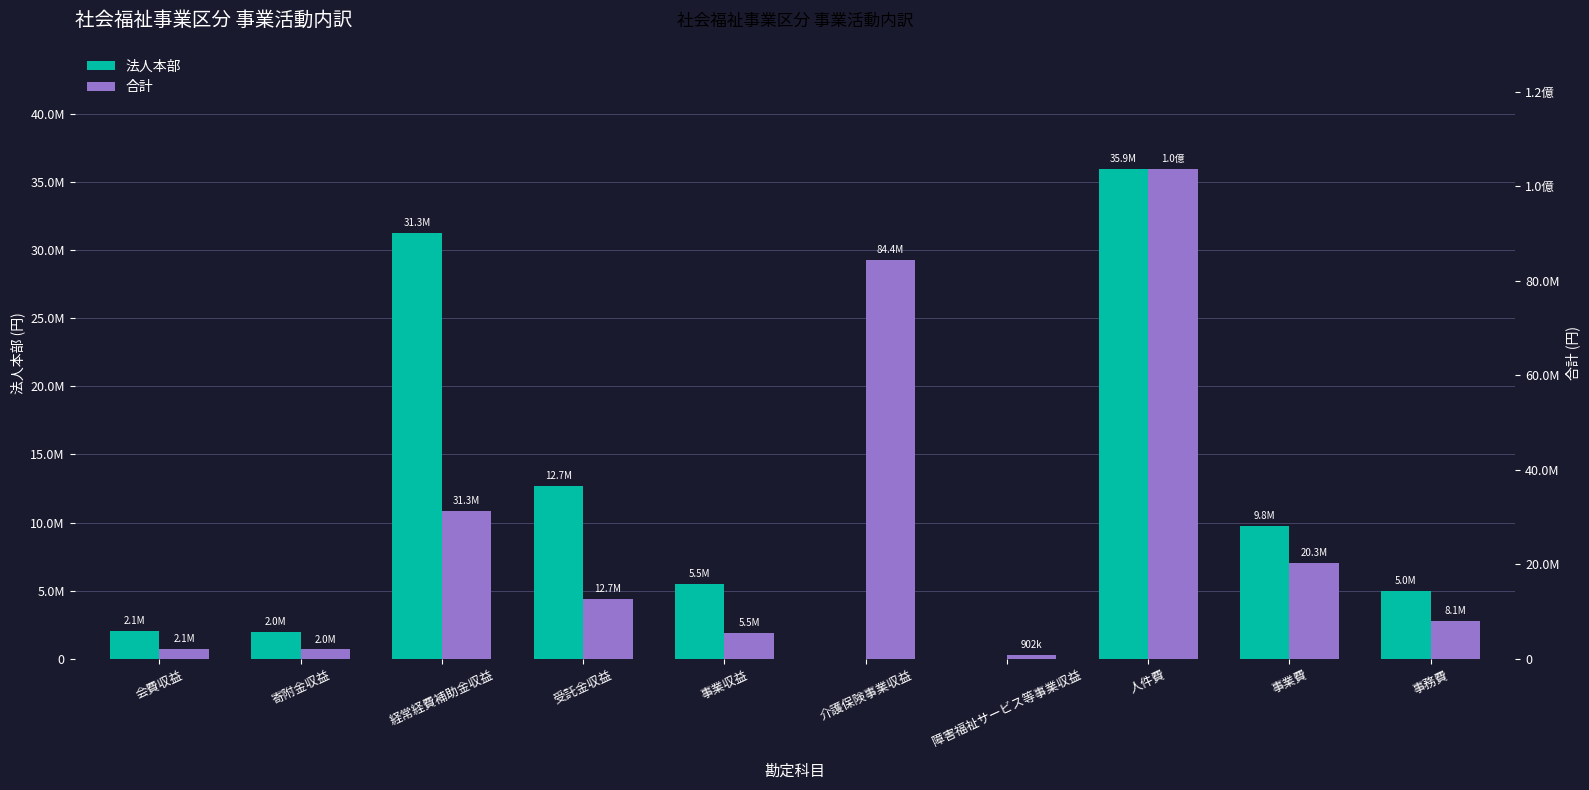

What are all the series names shown in the legend?

法人本部, 合計